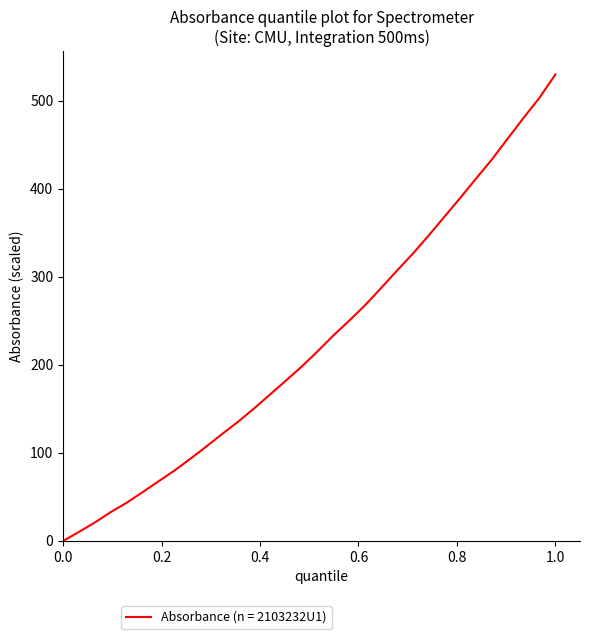

What is the difference between the maximum and minimum values?

530.0